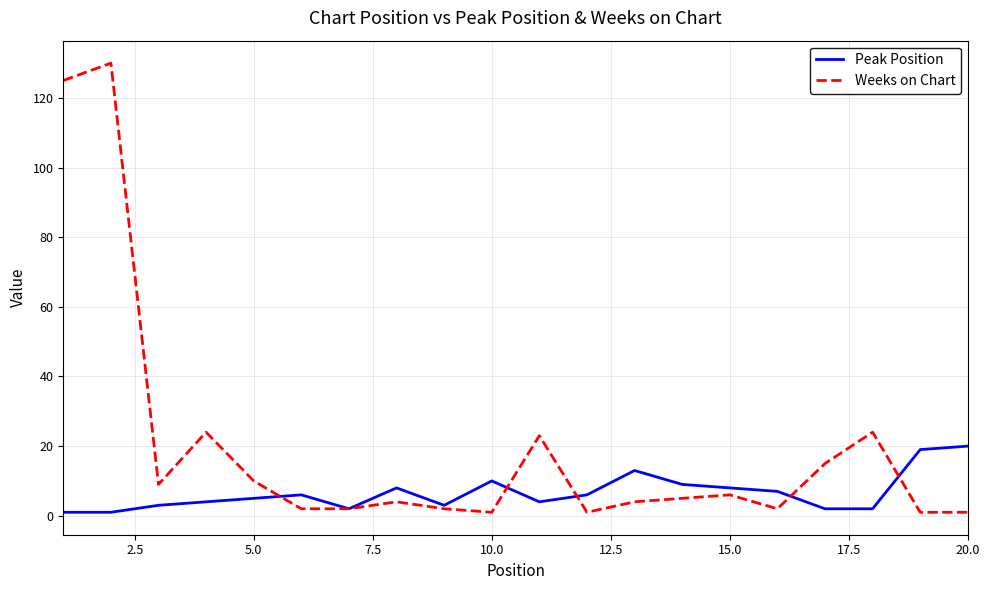

Which series has the widest spread of values?

Weeks on Chart